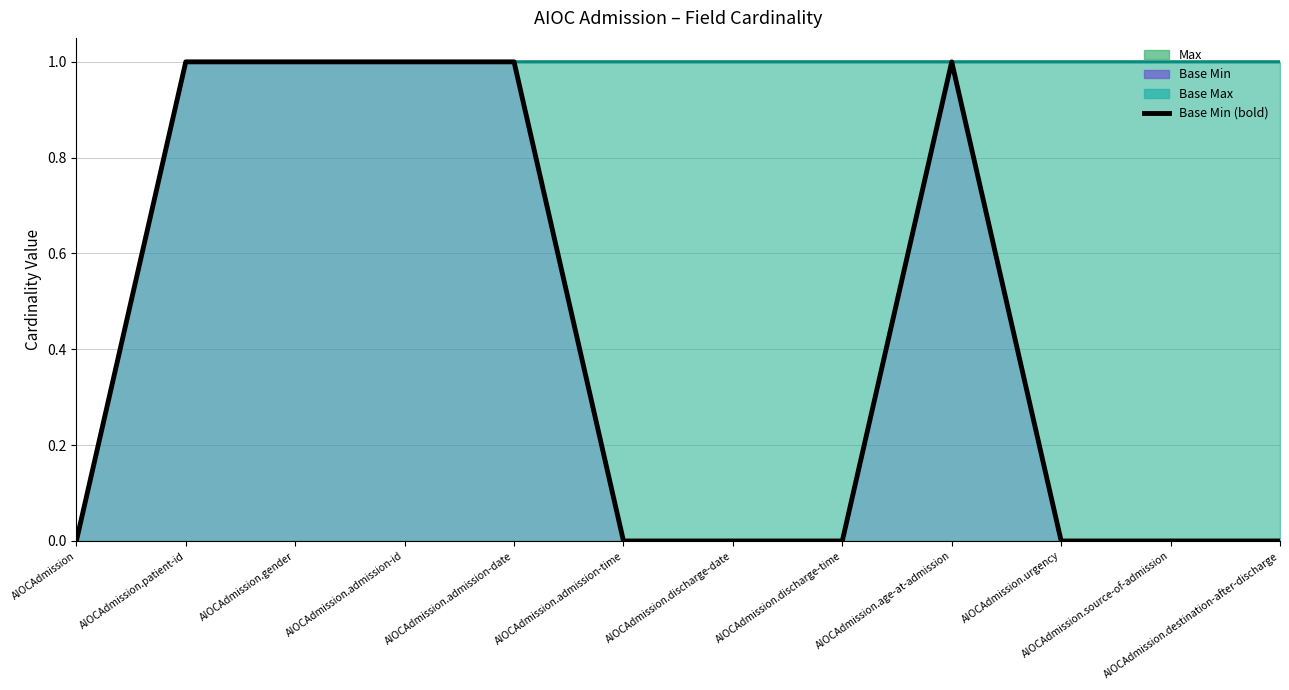

Does the chart have visible grid lines?

Yes